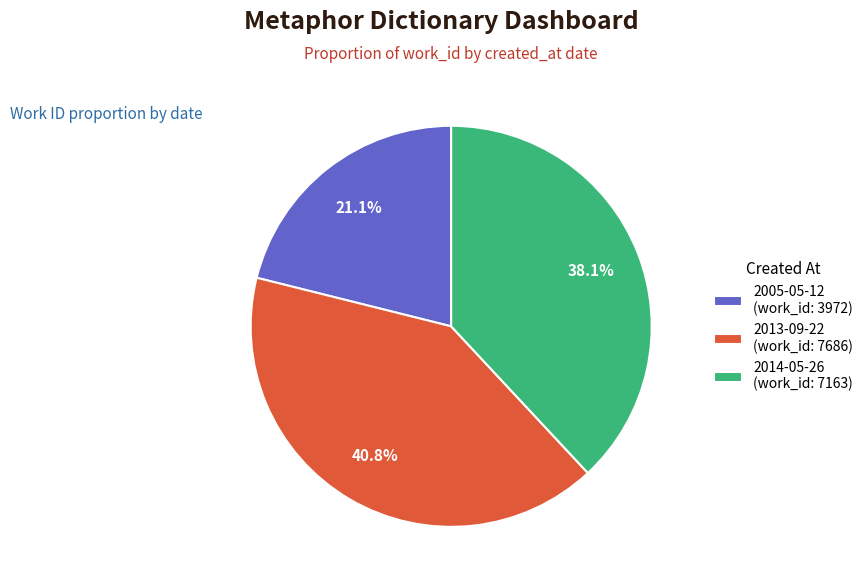

To the nearest percent, what is the difference between the largest and smallest slice percentages?

20%